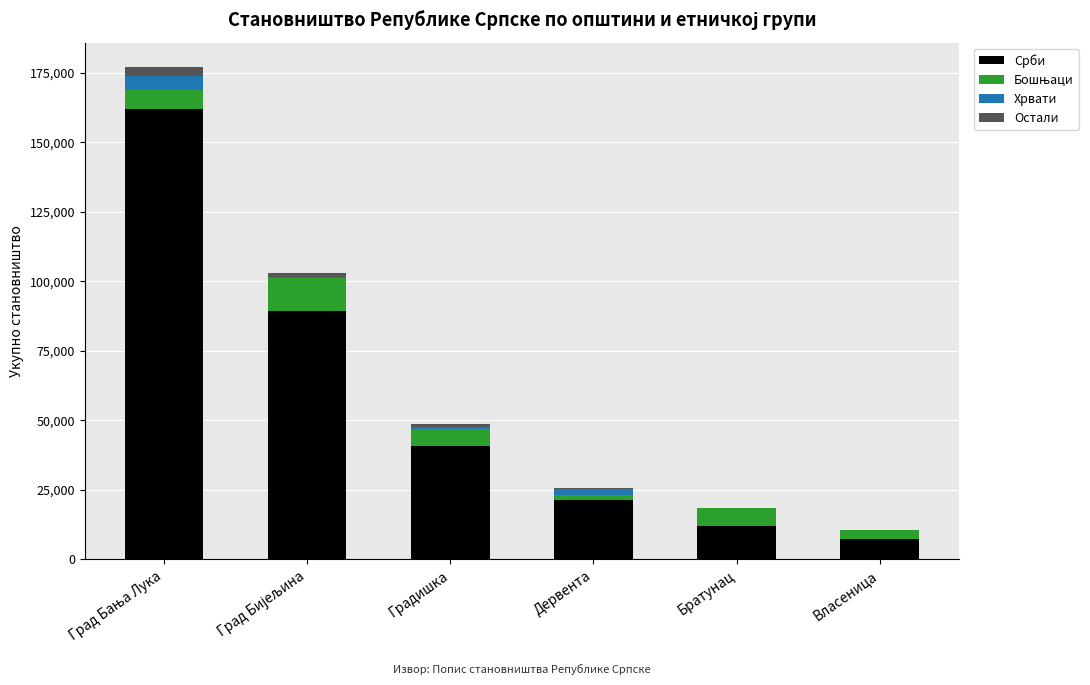

What is the highest value of the Срби series?

162057